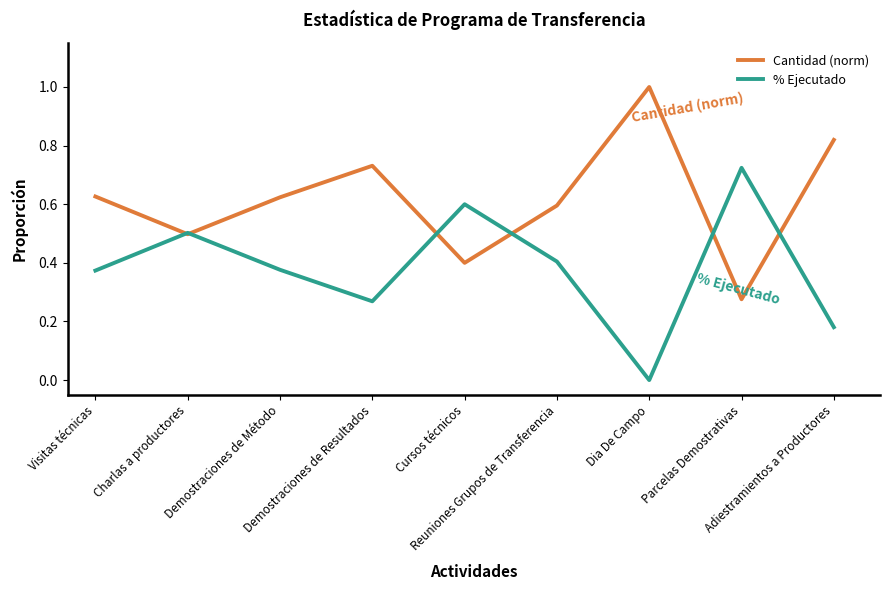

The value of % Ejecutado at Demostraciones de Método is 0.4. True or false?

True